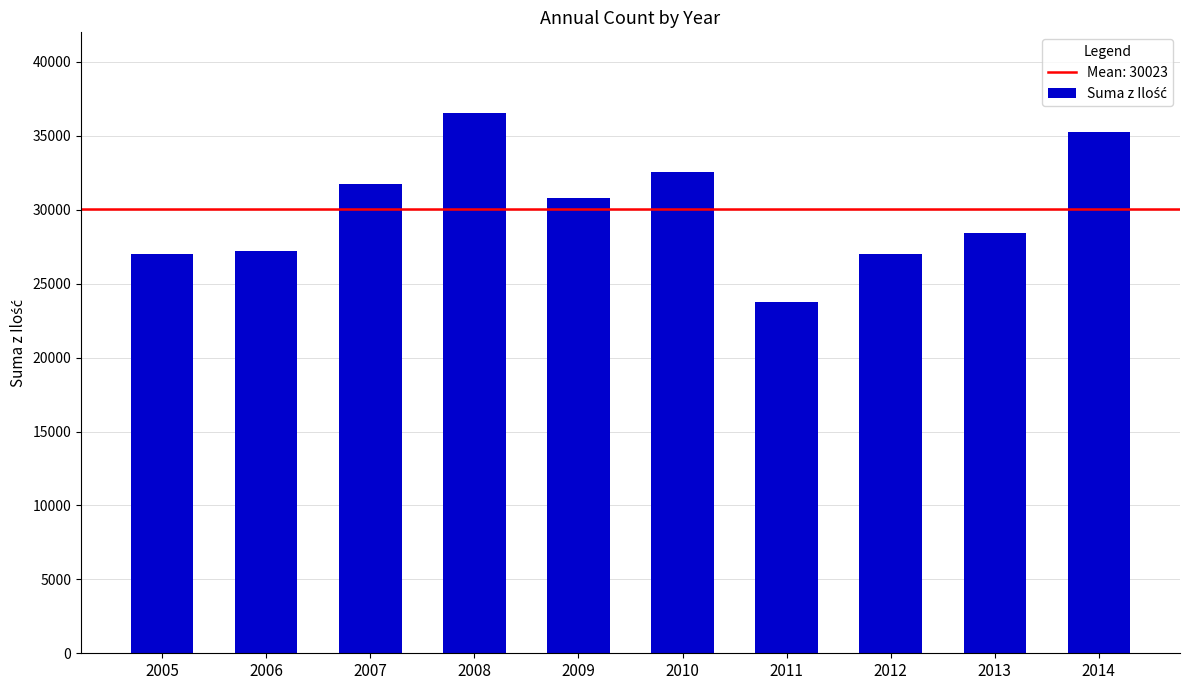

Is it true that the value at 2009 is 30764?

True